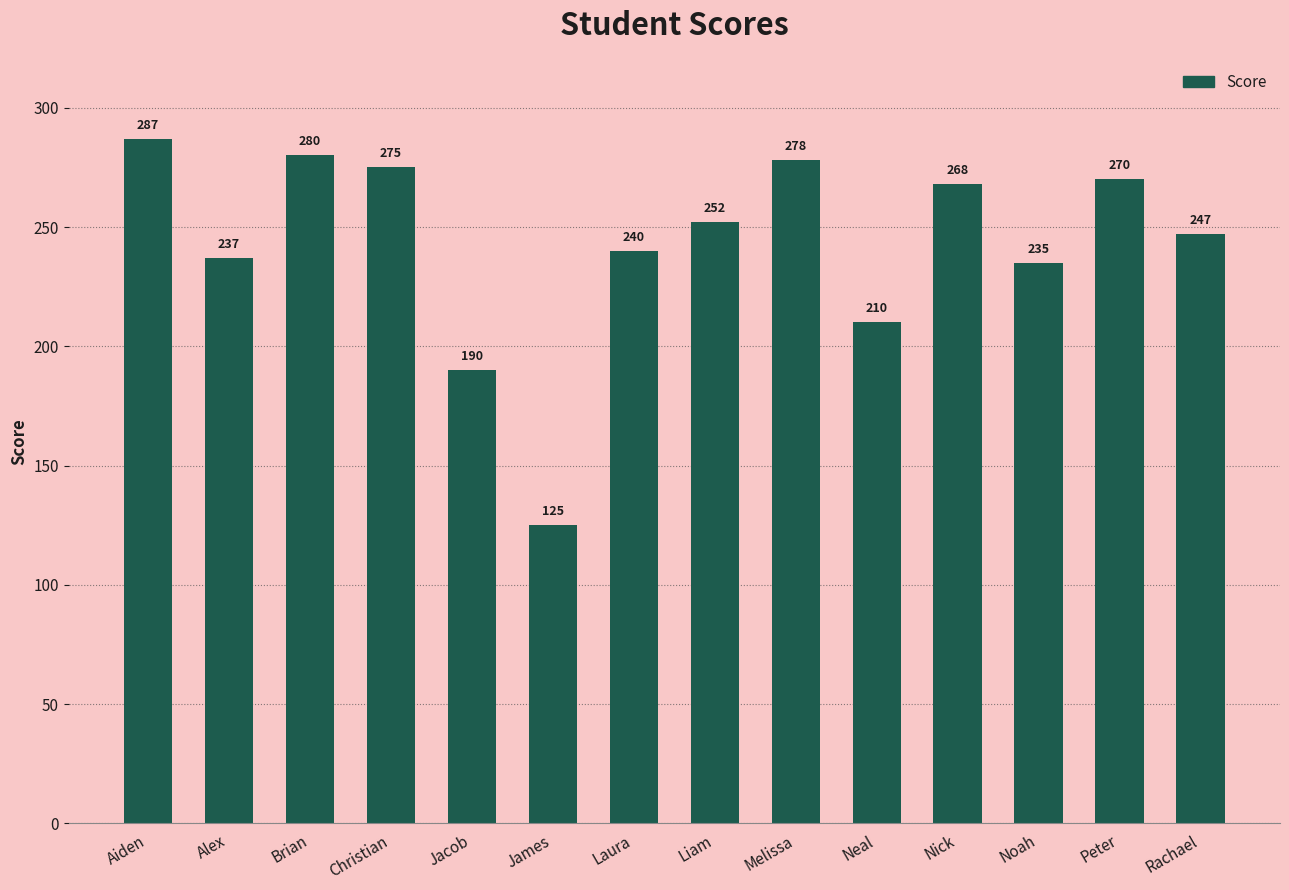

What is the sum of all values?

3394